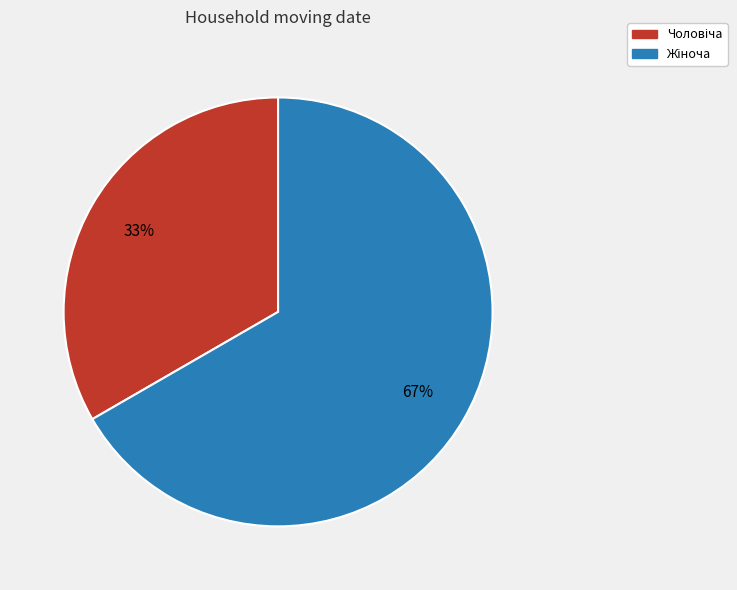

To the nearest percent, what is the average slice percentage?

50%